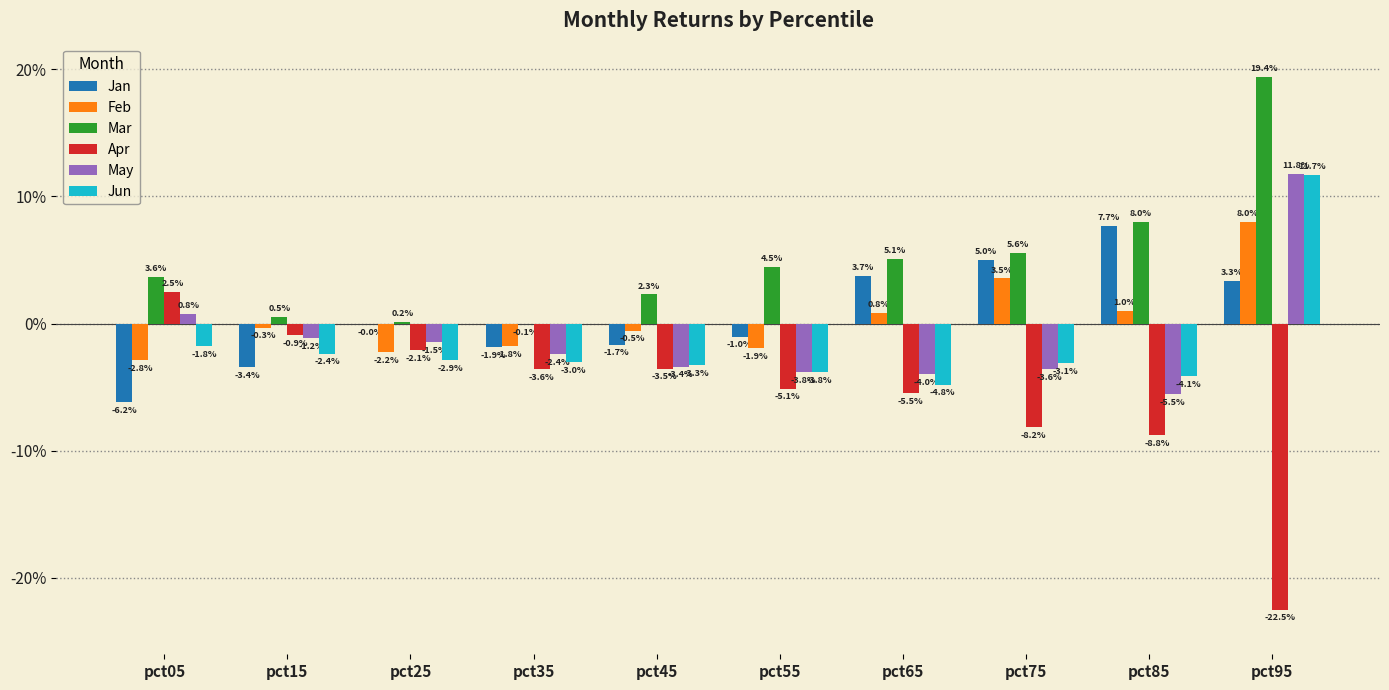

At which category is the sum across all series the highest?

pct95